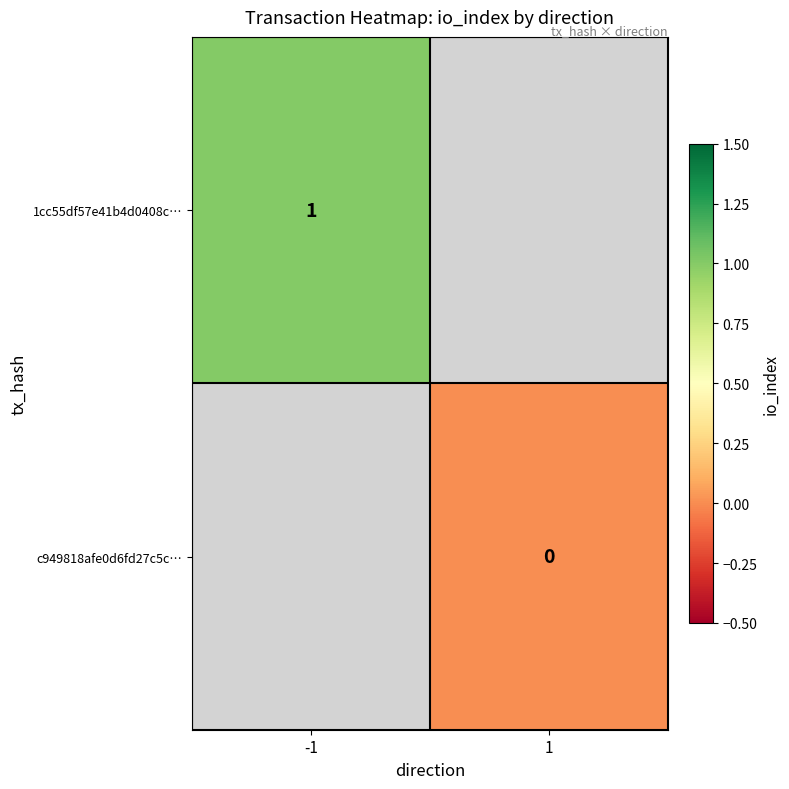

The 1cc55df57e41b4d0408c… series shows 1 at -1. True or false?

True